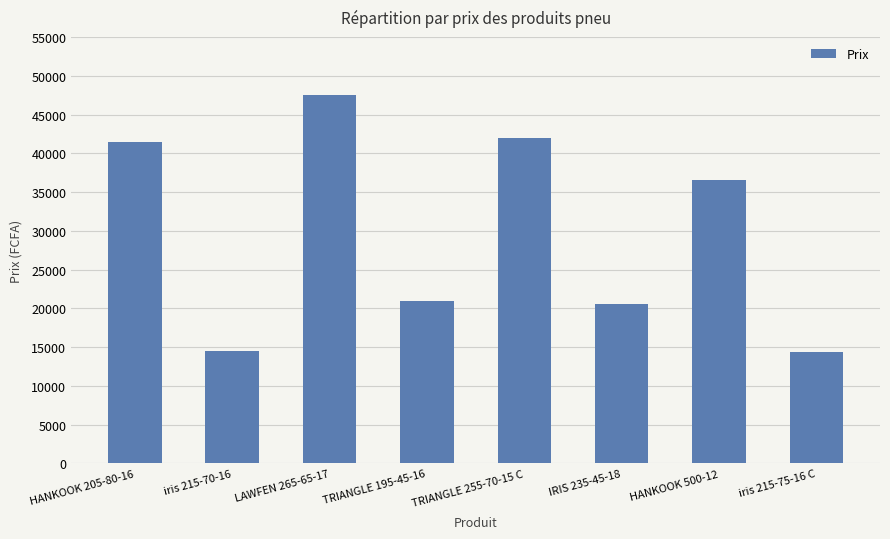

What position from the right is LAWFEN 265-65-17?

6